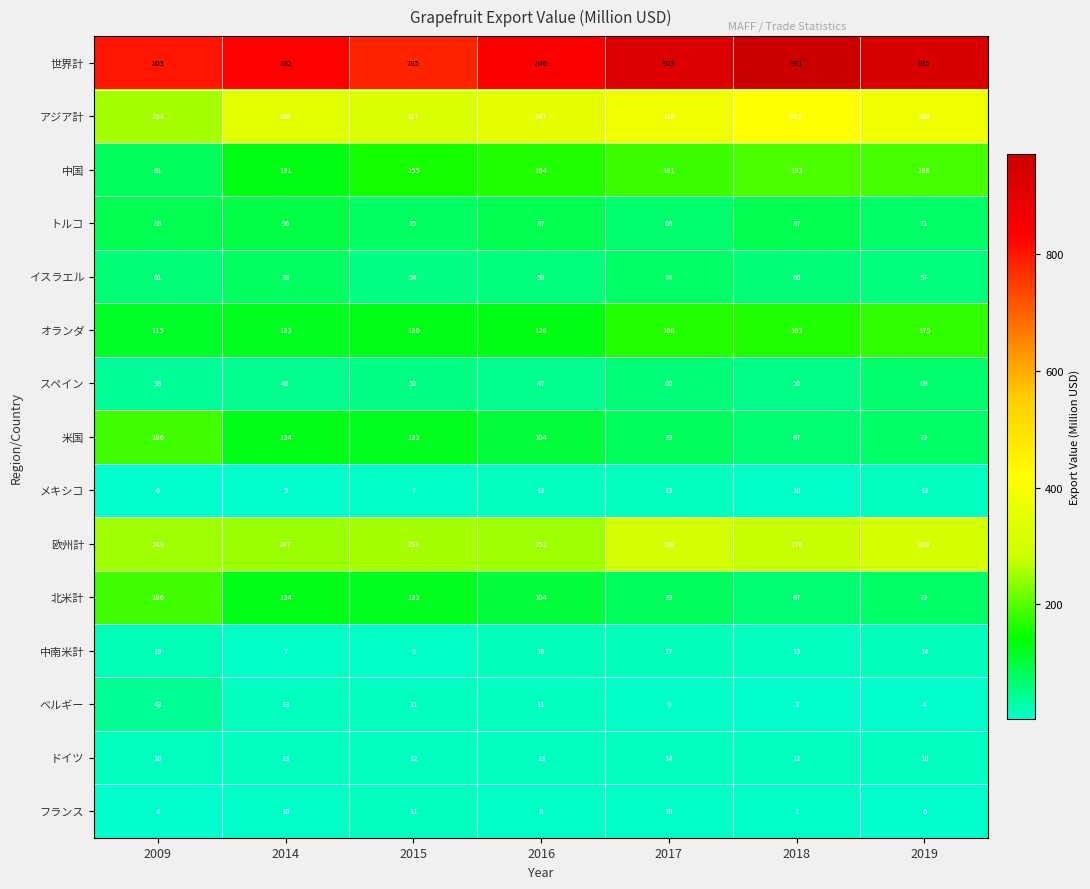

Read the スペイン value at 2015.

52